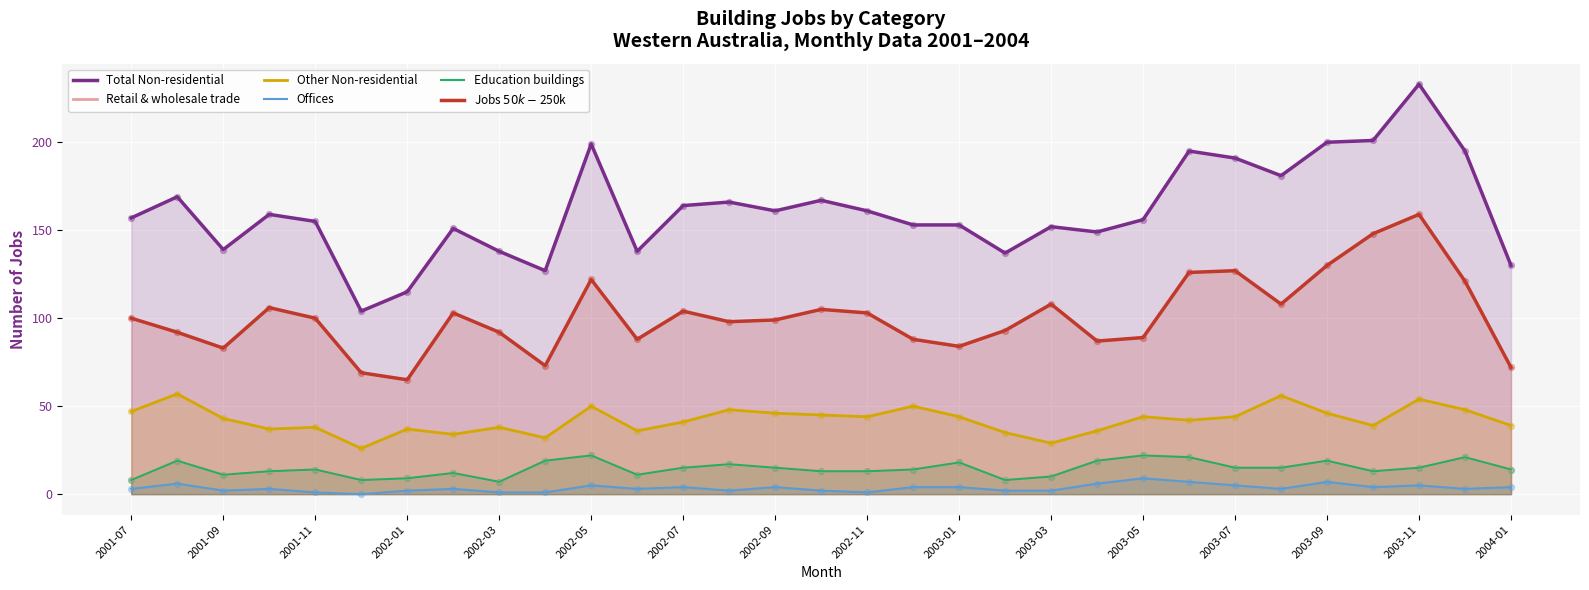

At how many categories does at least one series exceed 155?

17